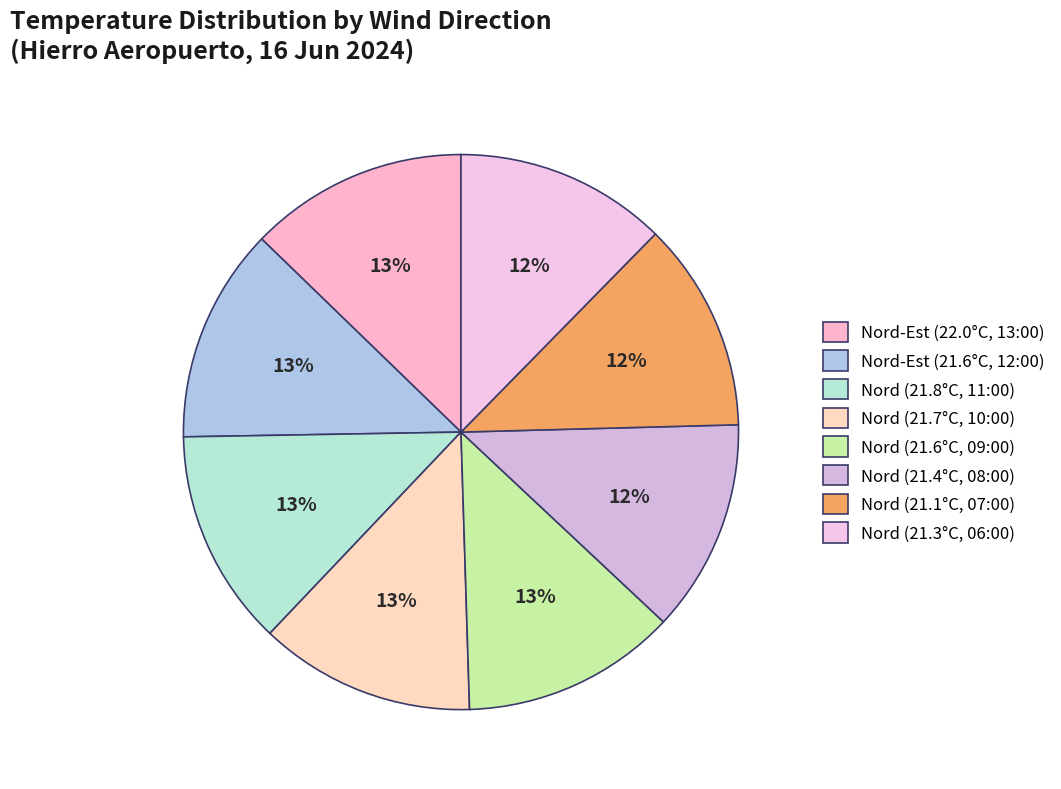

Count the number of slices in the pie.

8